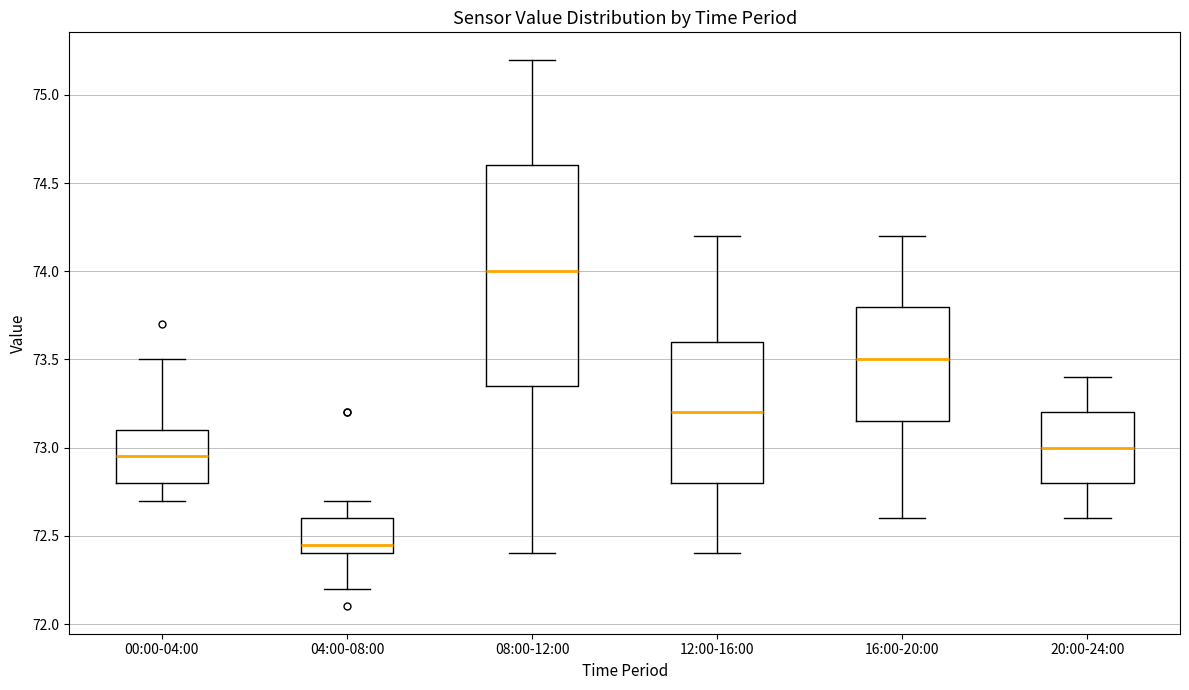

Reading left to right, read every box against the y-axis: the position of its median line, the range the box covers, and the ends of its whiskers. The values are not printed on the chart, so give them approximately, as read against the axis.

00:00-04:00: median 72.95, box 72.80 to 73.10, whiskers 72.70 to 73.50
04:00-08:00: median 72.45, box 72.40 to 72.60, whiskers 72.20 to 72.70
08:00-12:00: median 74.00, box 73.35 to 74.60, whiskers 72.40 to 75.20
12:00-16:00: median 73.20, box 72.80 to 73.60, whiskers 72.40 to 74.20
16:00-20:00: median 73.50, box 73.15 to 73.80, whiskers 72.60 to 74.20
20:00-24:00: median 73.00, box 72.80 to 73.20, whiskers 72.60 to 73.40